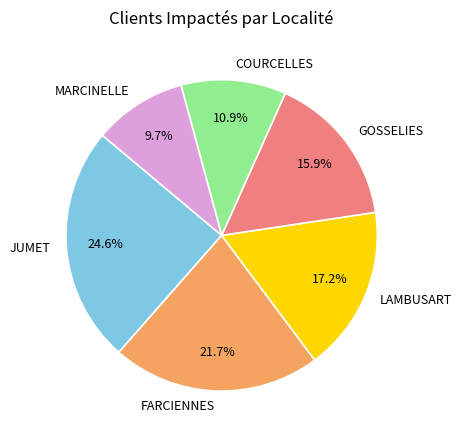

Approximately how many times larger is the value at COURCELLES compared to FARCIENNES?

0.5